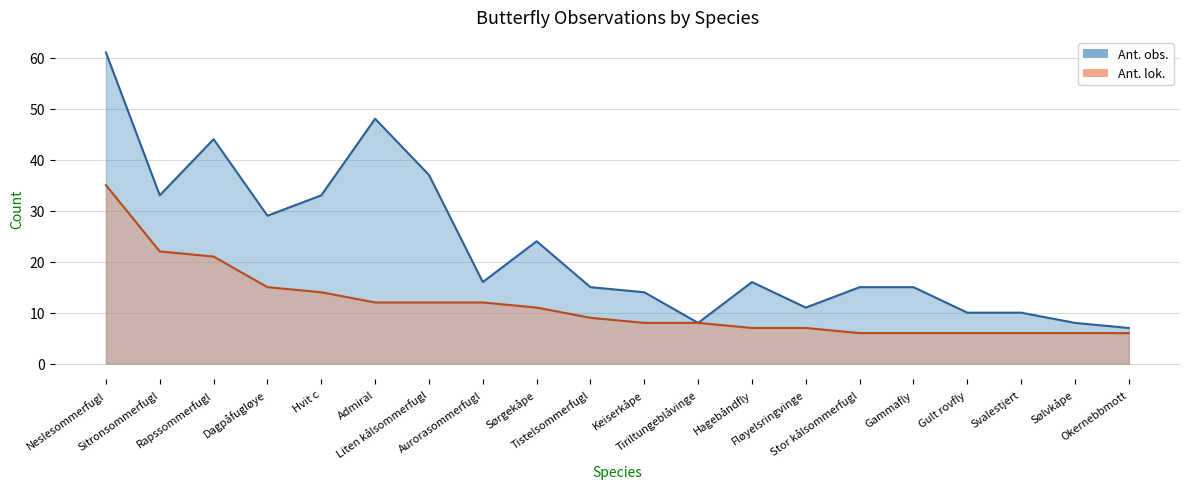

Is it true that Ant. obs. equals 3 at Okernebbmott?

False